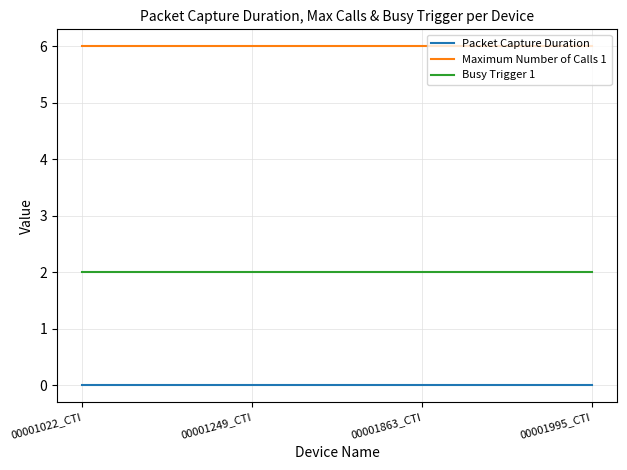

What is the maximum value shown in the chart?

6